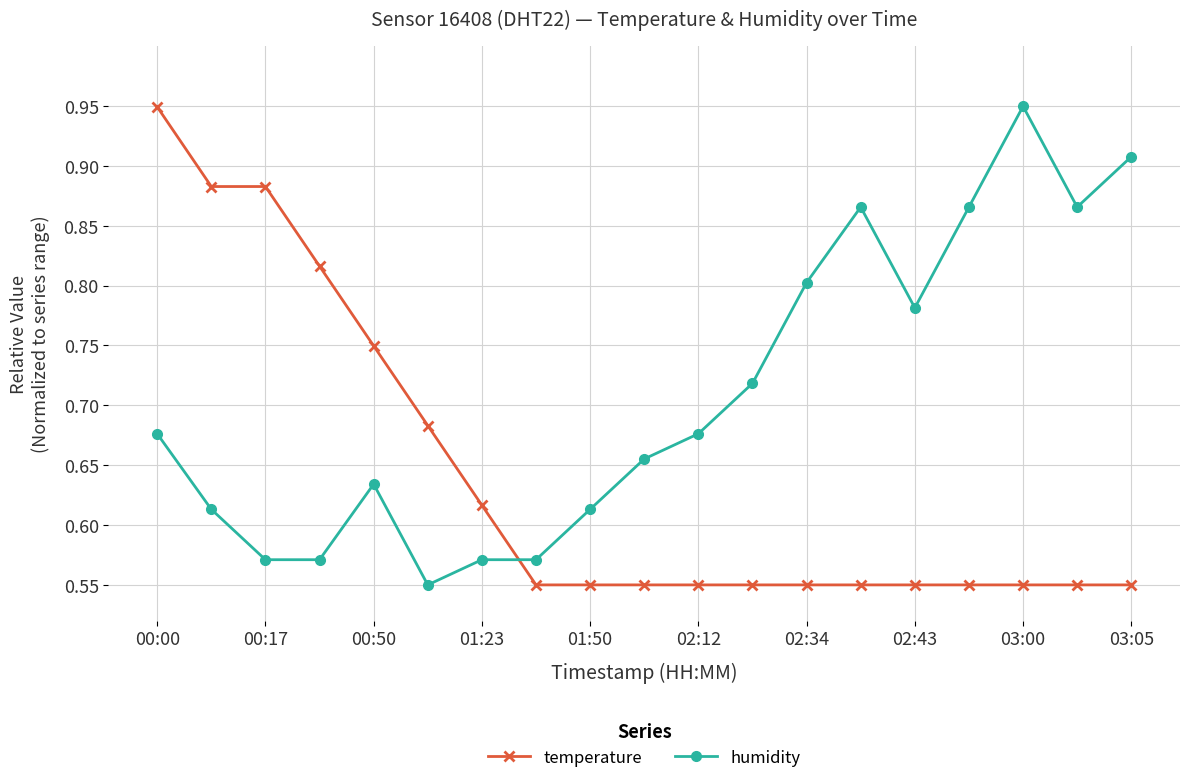

How many series are shown in this chart?

2